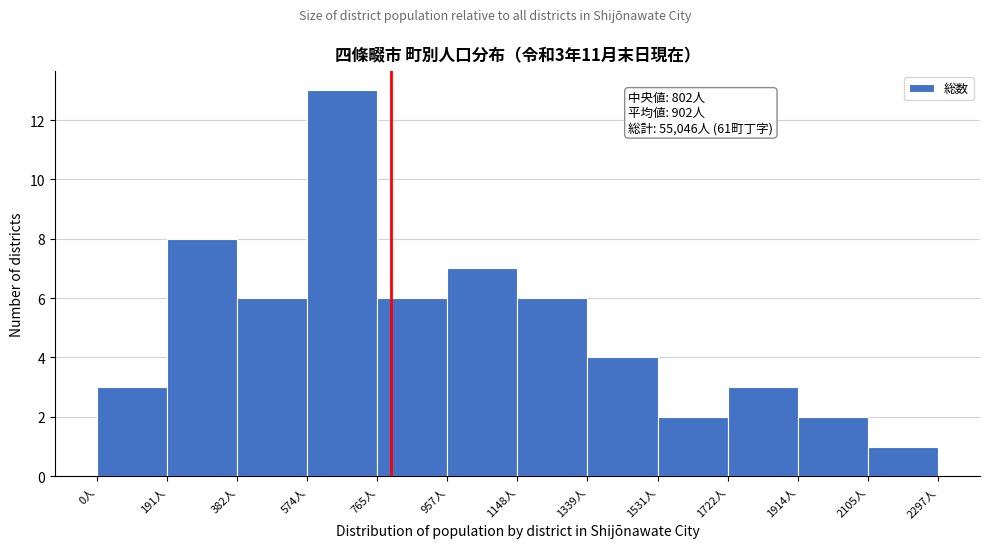

Over which range of the x-axis is the bar tallest?

580 to 760